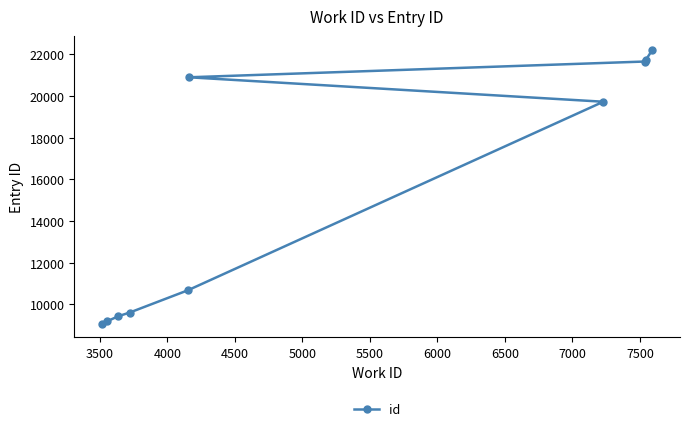

Reading right to left, what are all the values shown in this chart?

22218	21718	21651	19723	20895	10680	9615	9437	9194	9075